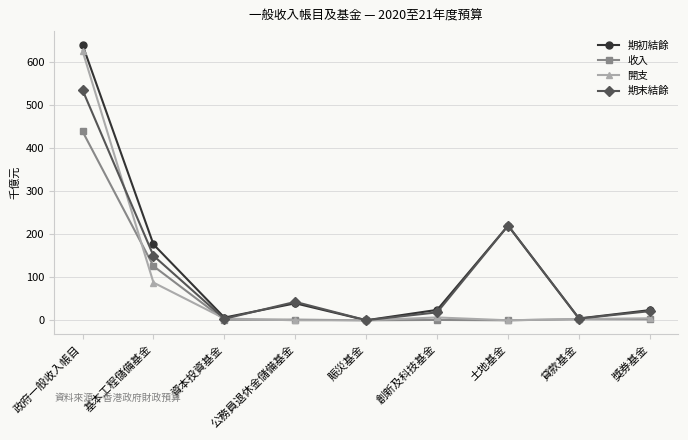

What is the label of the 6th point from the right?

公務員退休金儲備基金